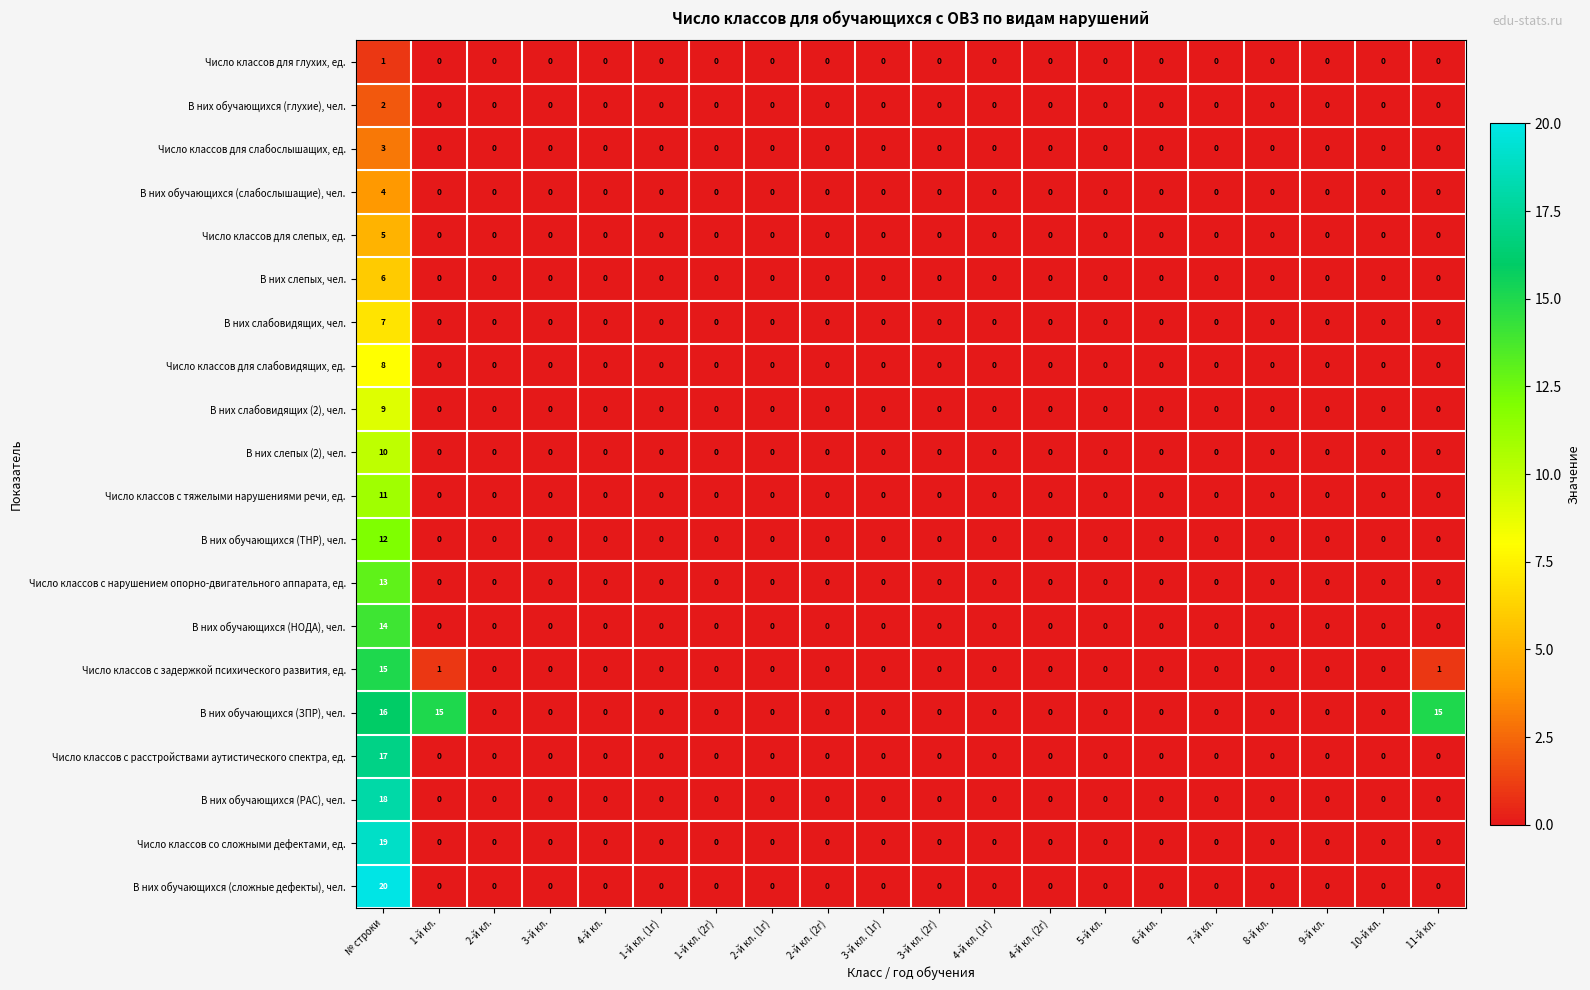

The value of Число классов для слабовидящих, ед. at 9-й кл. is -4. True or false?

False